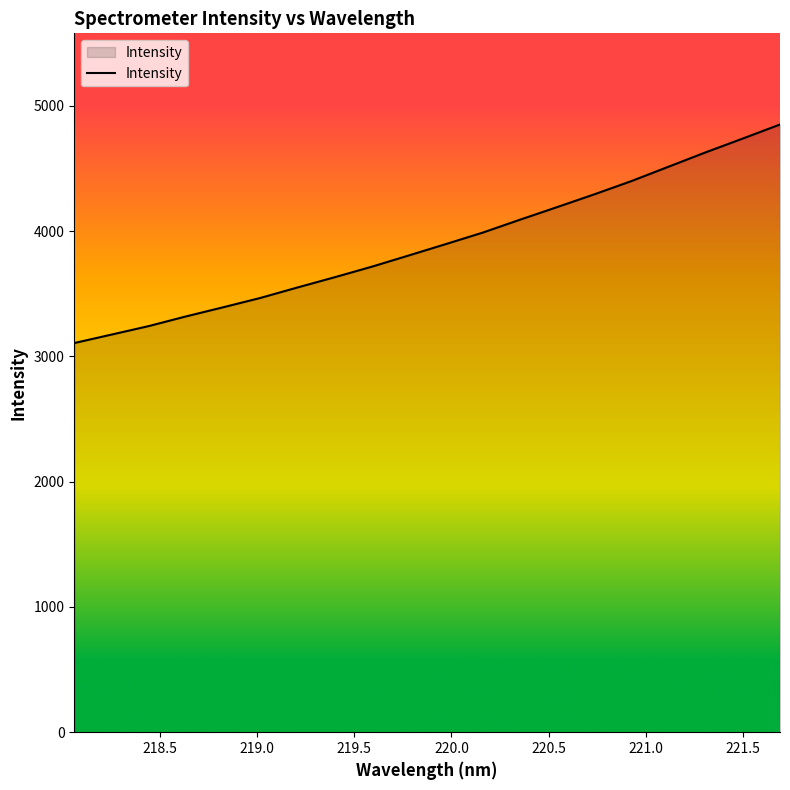

What is the difference between the maximum and minimum values?

1744.4